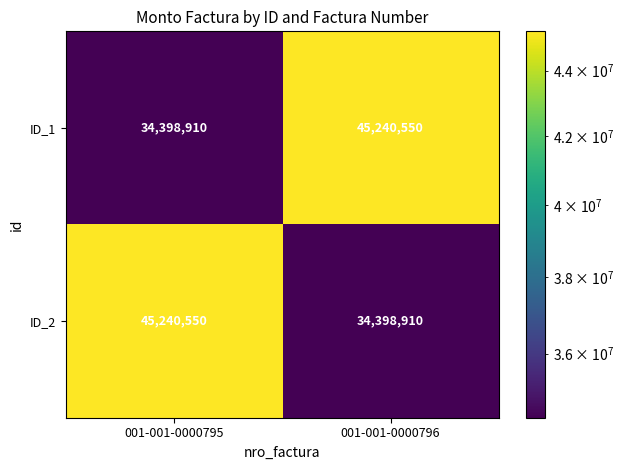

What is the spread (max minus min) of values at 001-001-0000795?

10841640